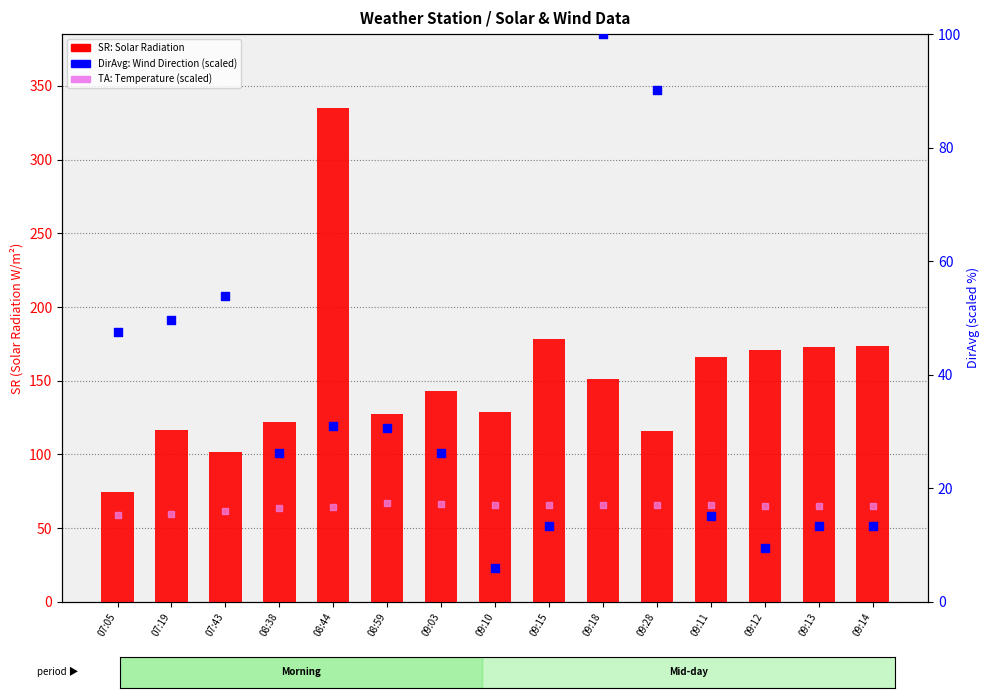

Is the value of SR (Solar Radiation) at 09:28 greater than the value of TA (scaled) at 08:44?

Yes